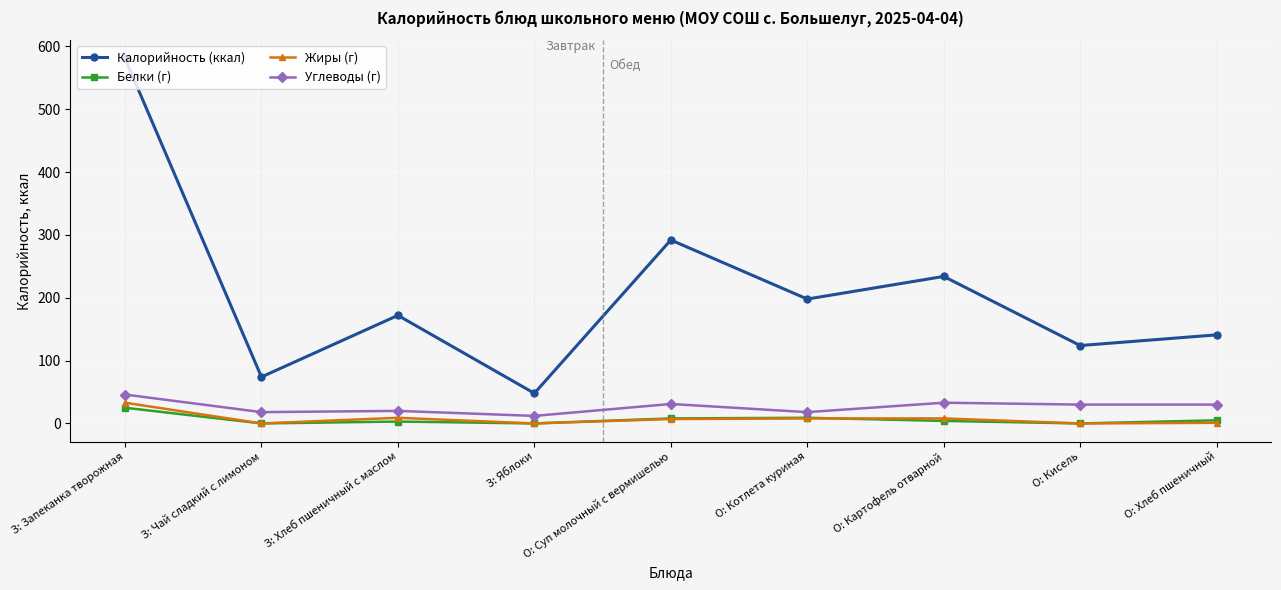

What is the highest value of the Жиры (г) series?

33